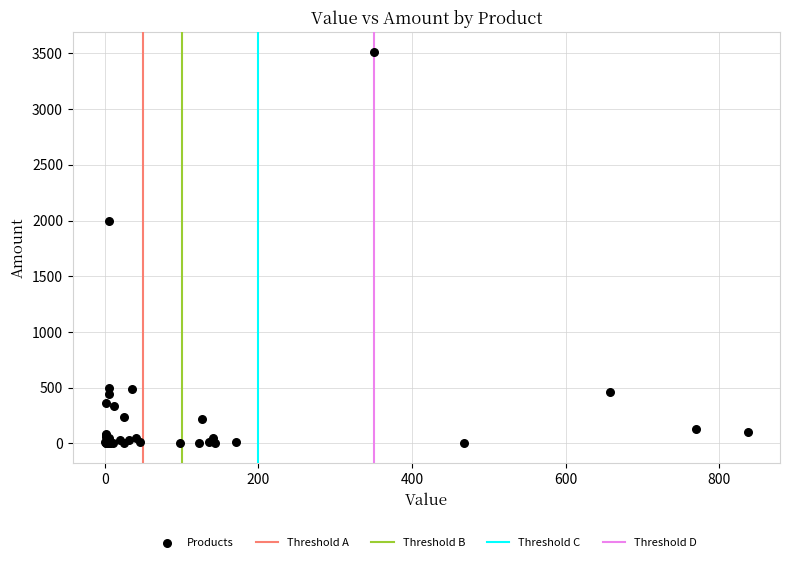

What Y value in the scatter plot is closest to 1757?

2000